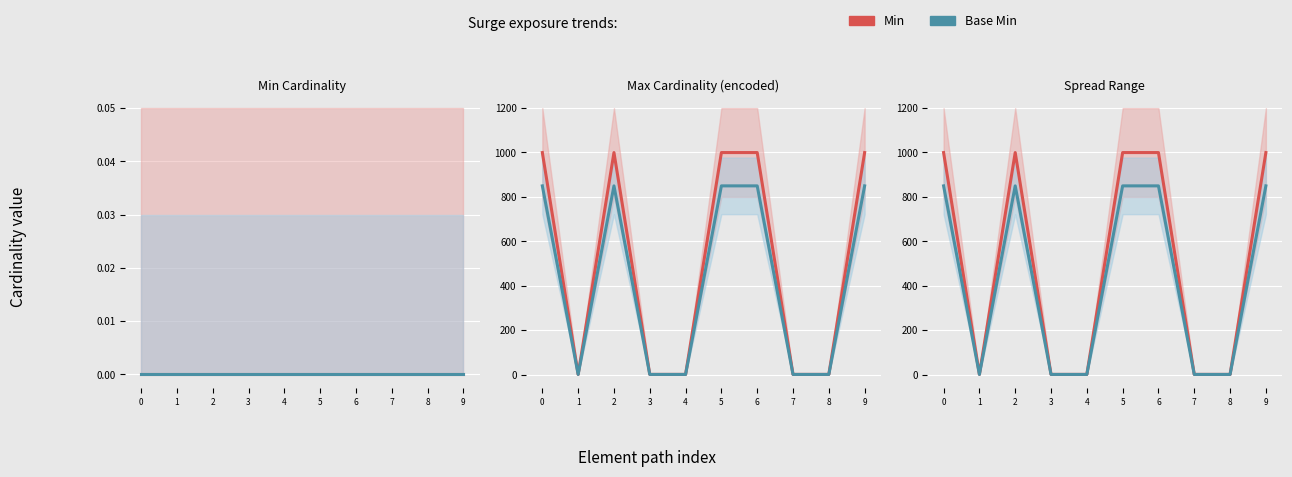

What is the approximate value of Min at 9?

999.0